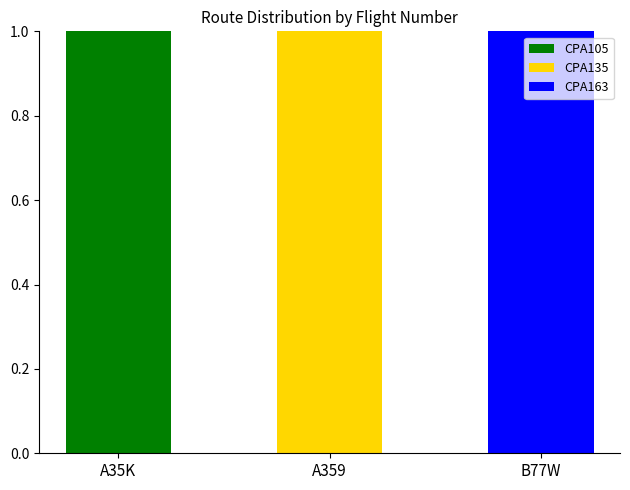

The value of CPA105 at A35K is 0. True or false?

False